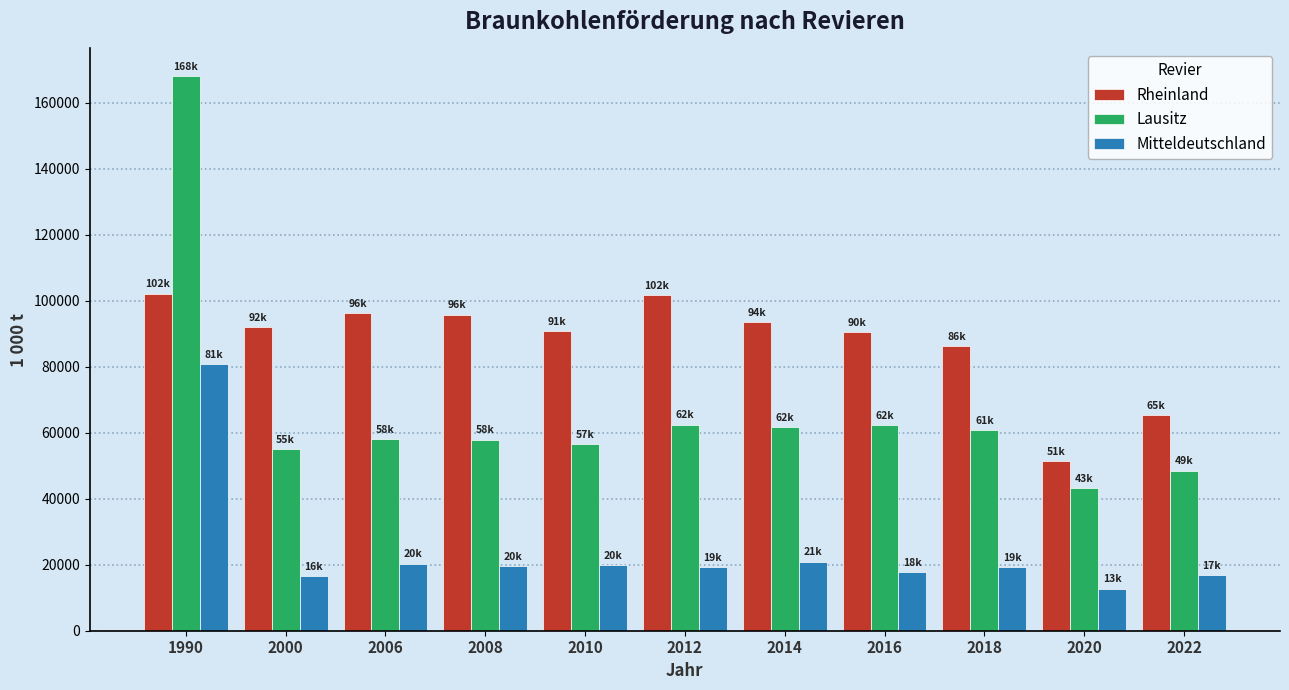

Rank the series by their average value, from lowest to highest.

Mitteldeutschland, Lausitz, Rheinland